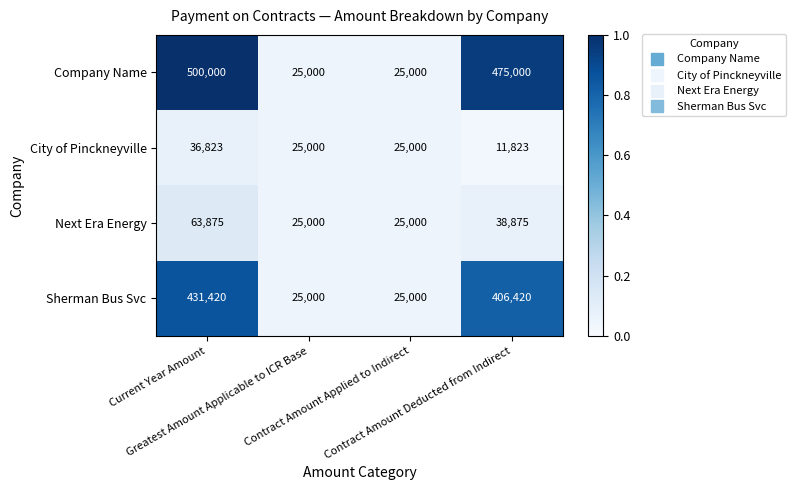

Which series has the widest spread of values?

Company Name